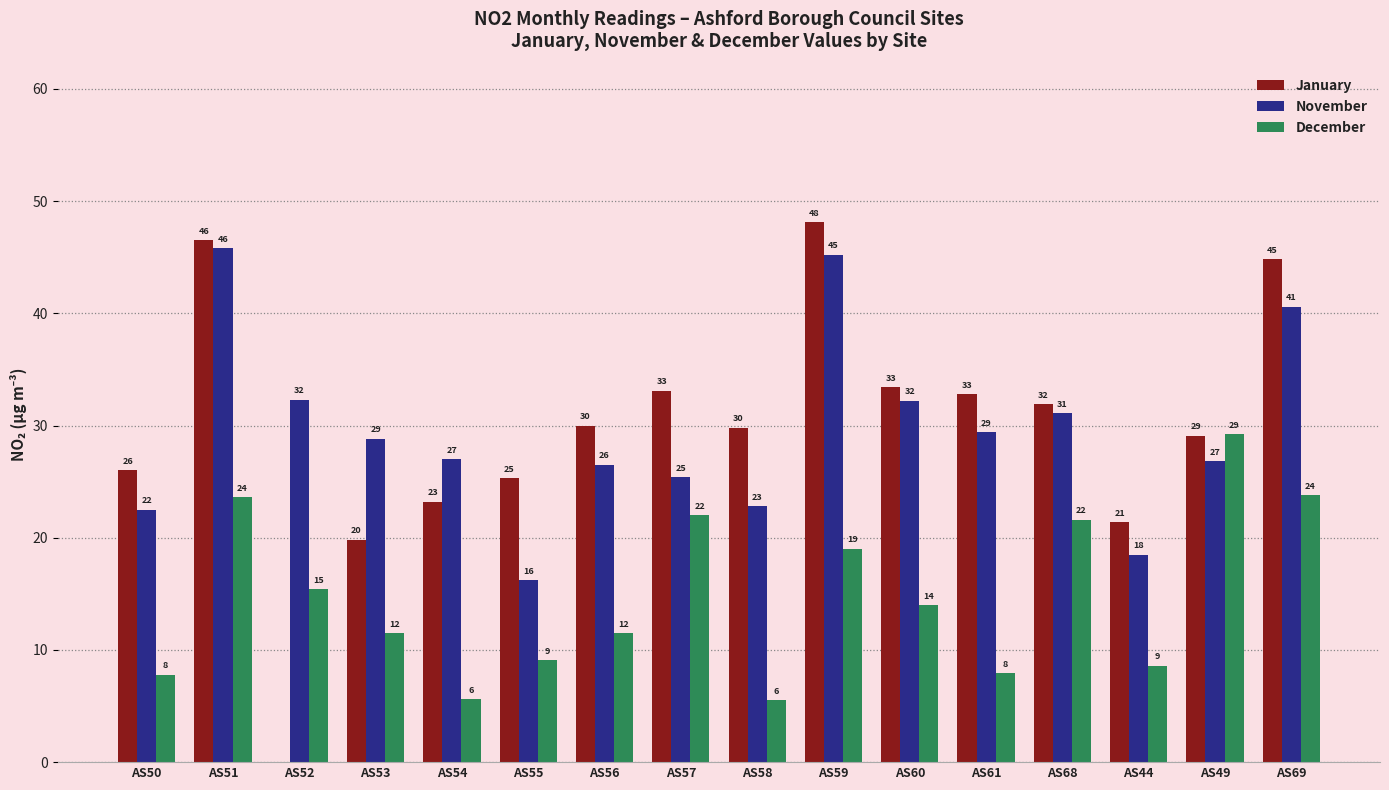

Which series changed the most between AS54 and AS58?

January